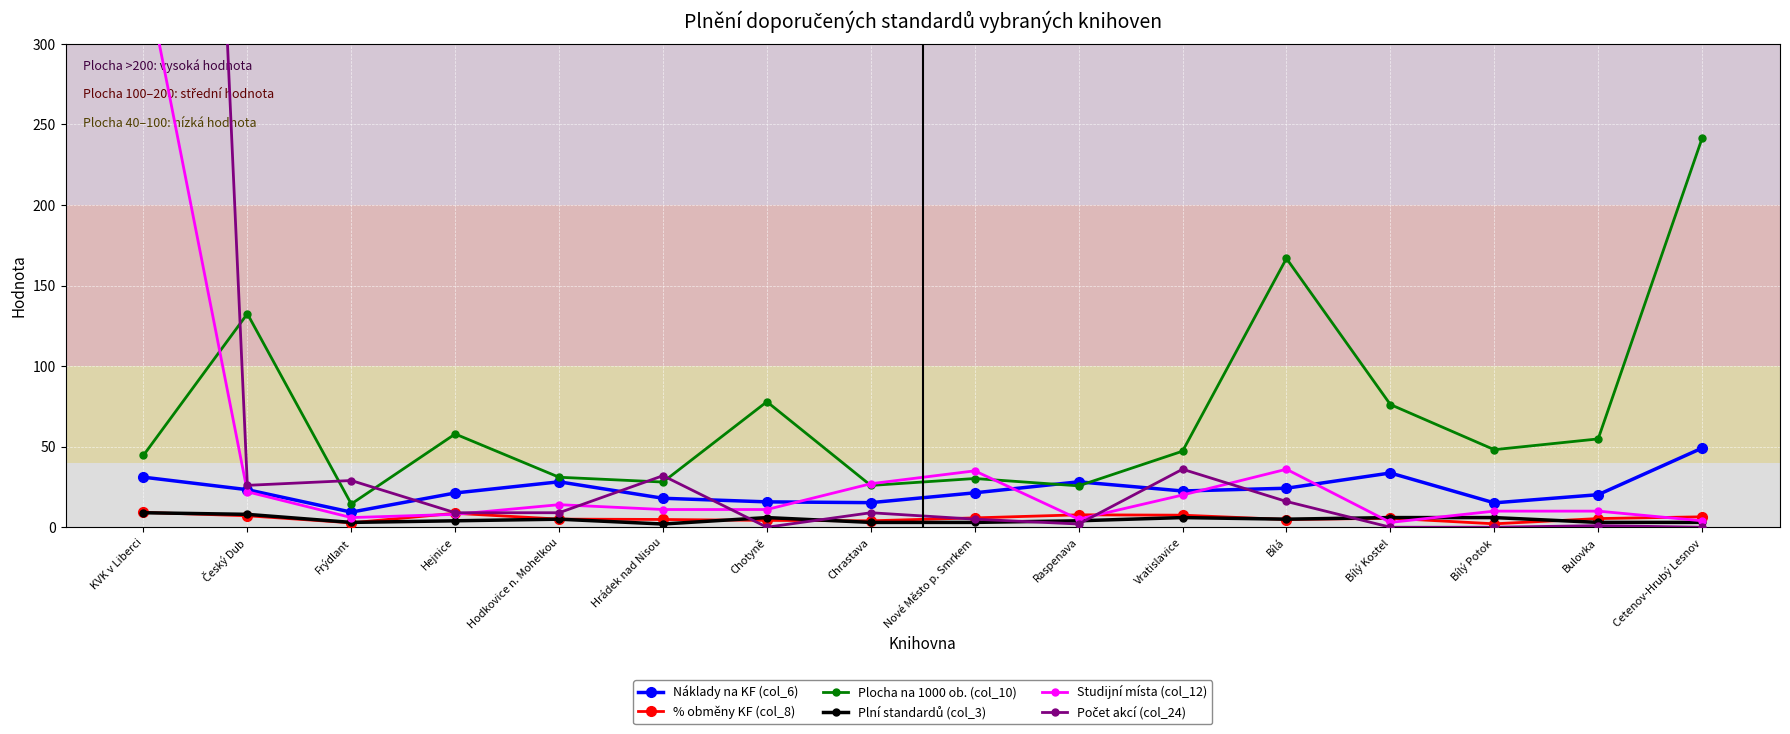

Between Bílý Potok and Český Dub, which is larger?

Český Dub